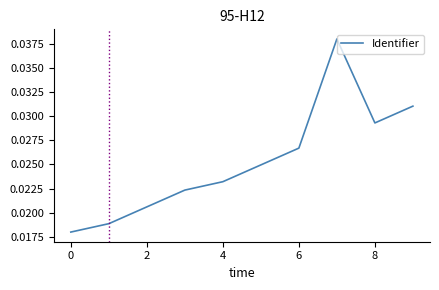

How many points are higher than both their immediate neighbors (excluding endpoints)?

1